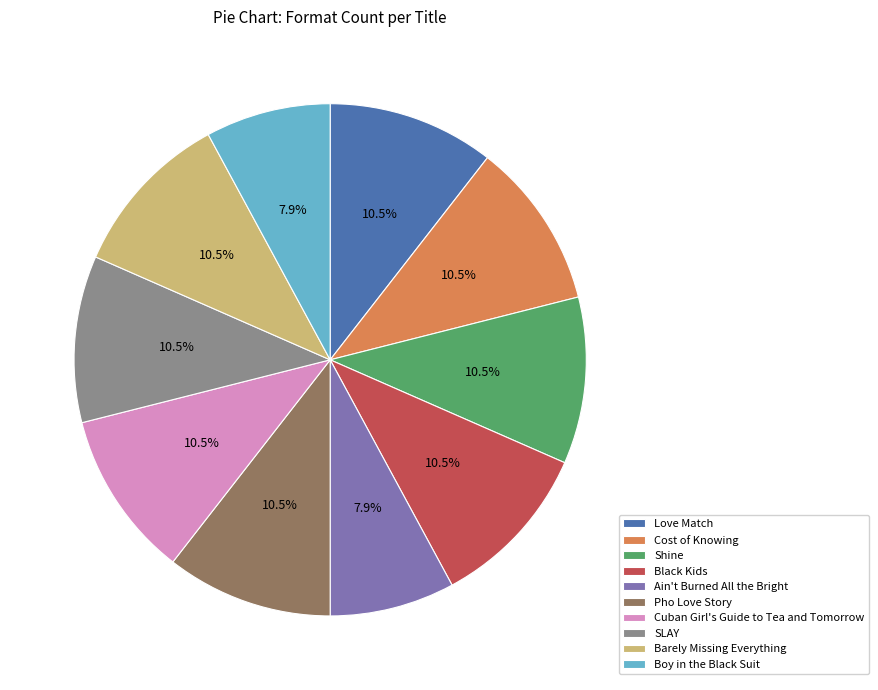

To the nearest percent, what is the combined percentage of Love Match and Black Kids?

21%